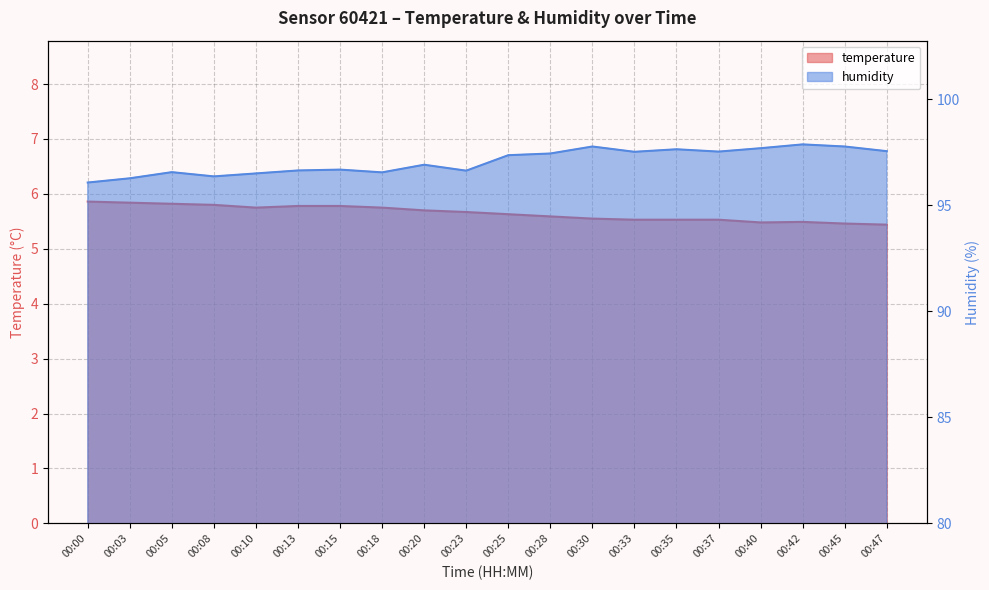

What is the highest value of the temperature series?

5.9